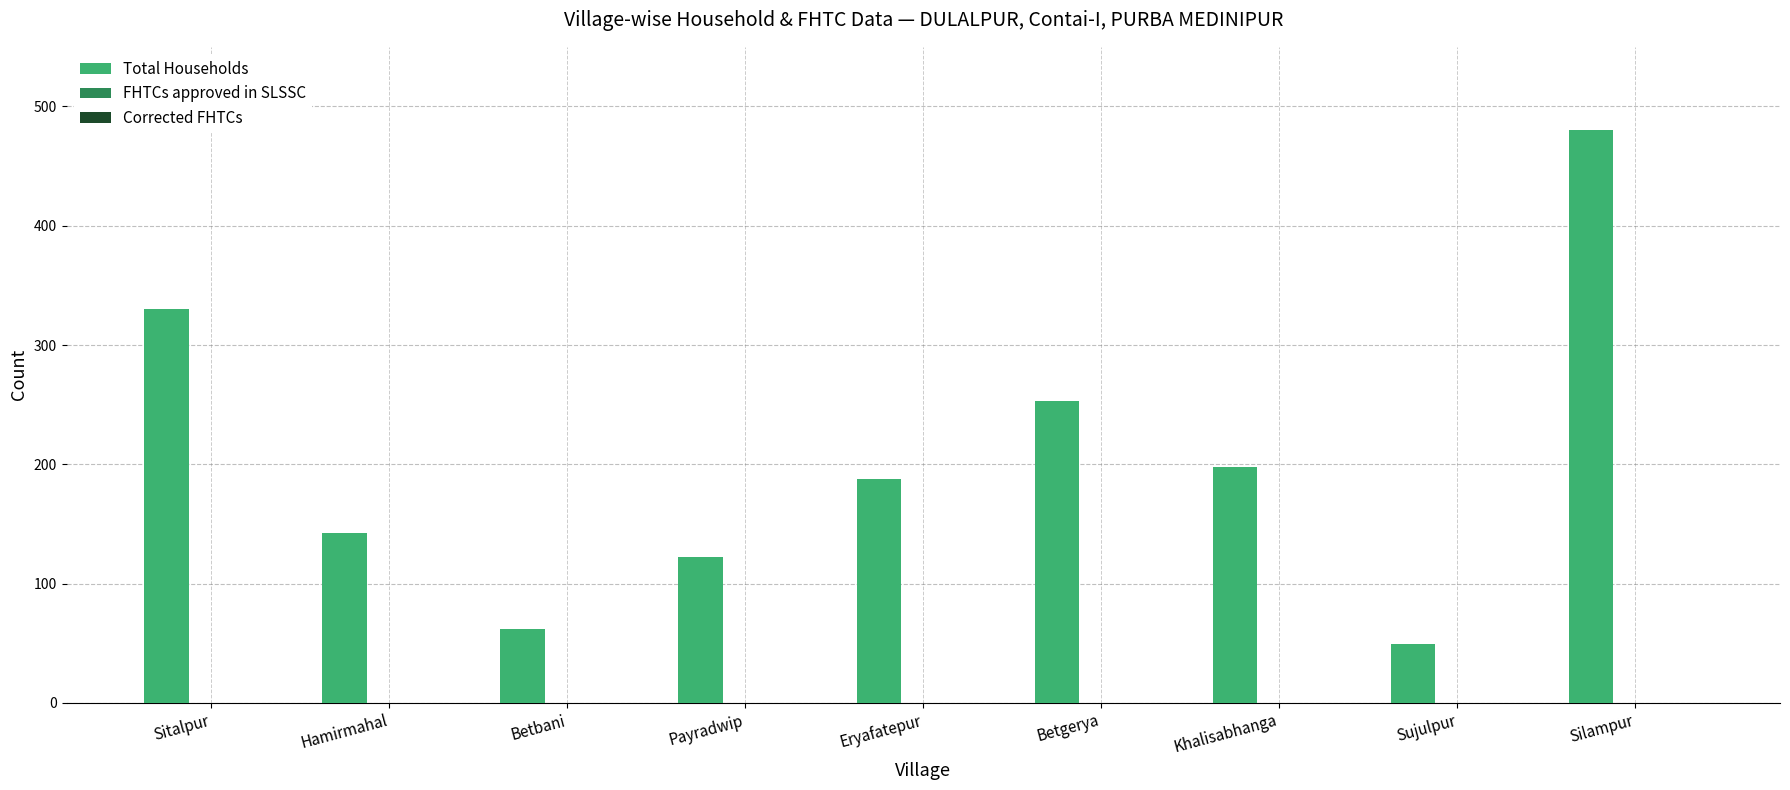

What is the sum of all values?

1824